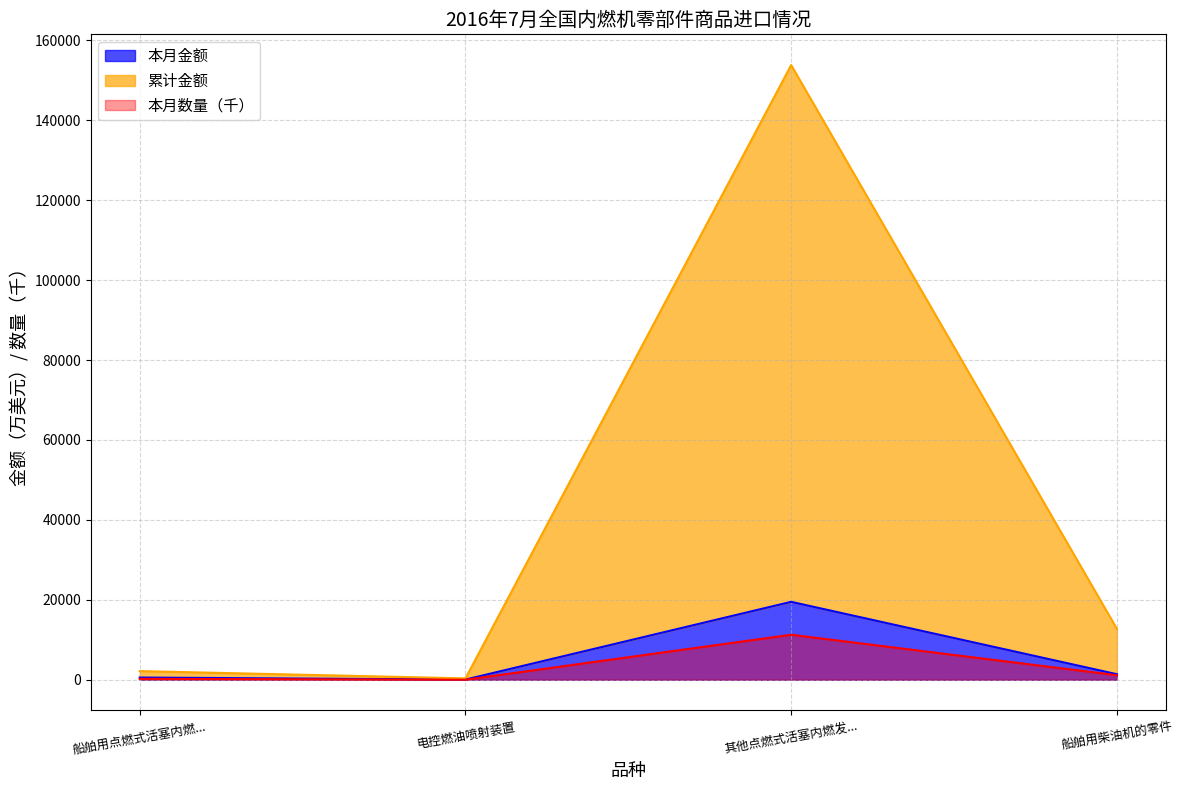

At 船舶用点燃式活塞内燃..., list the series in order from largest to smallest.

累计金额, 本月金额, 本月数量